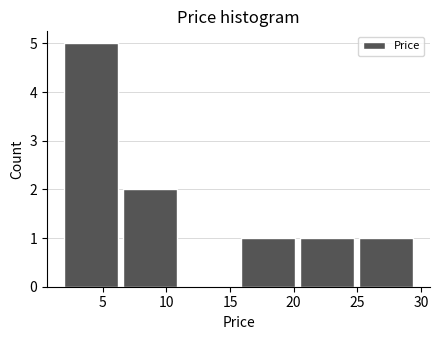

Reading left to right, transcribe this chart: for each bar, give the range it covers on the x-axis and its height. Neither the bar edges nor the heights are printed on the chart, so give them approximately, as read against the axes.

2.0 to 6.5: 5
6.5 to 11.5: 2
11.5 to 16.0: 0
16.0 to 20.5: 1
20.5 to 25.0: 1
25.0 to 30.0: 1